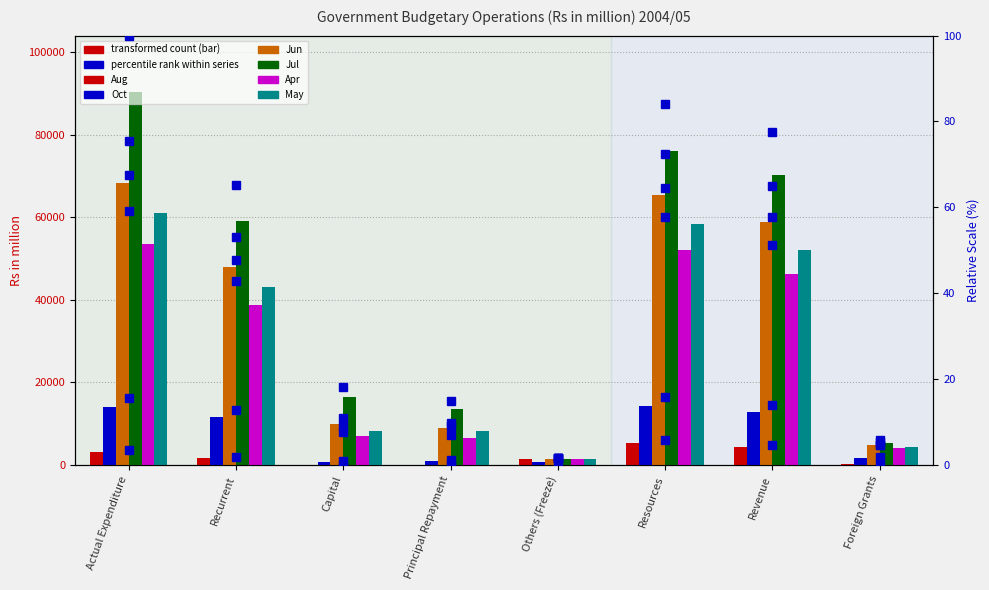

How many groups of bars are there?

8